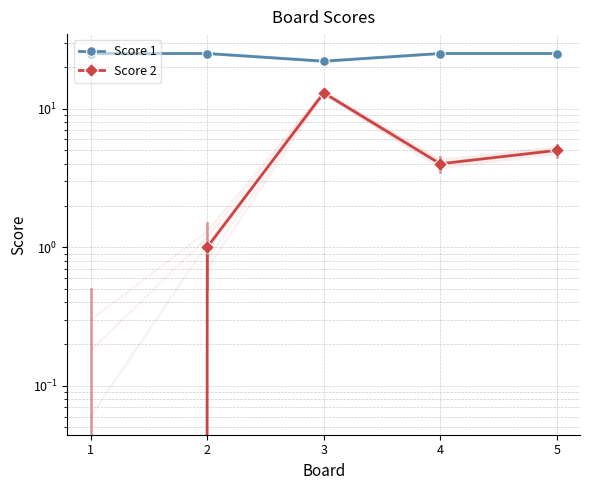

List the series in order of their peak value, highest first.

Score 1, Score 2